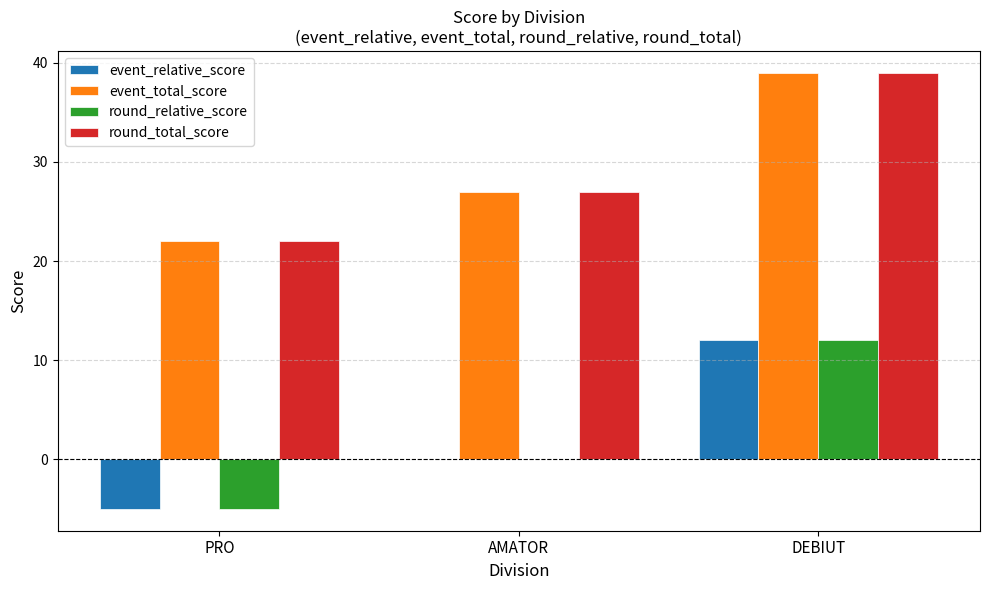

The value of round_relative_score at DEBIUT is 3. True or false?

False